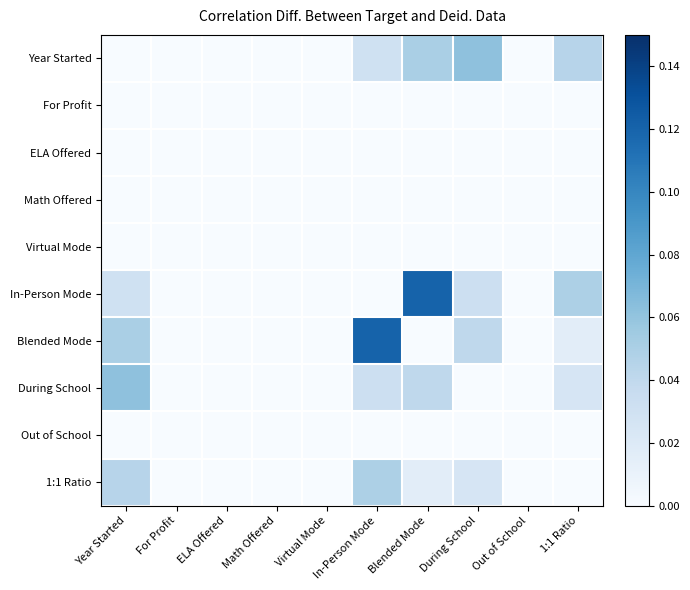

At Year Started, list the series in order from smallest to largest.

Year Started, For Profit, ELA Offered, Math Offered, Virtual Mode, Out of School, In-Person Mode, 1:1 Ratio, Blended Mode, During School